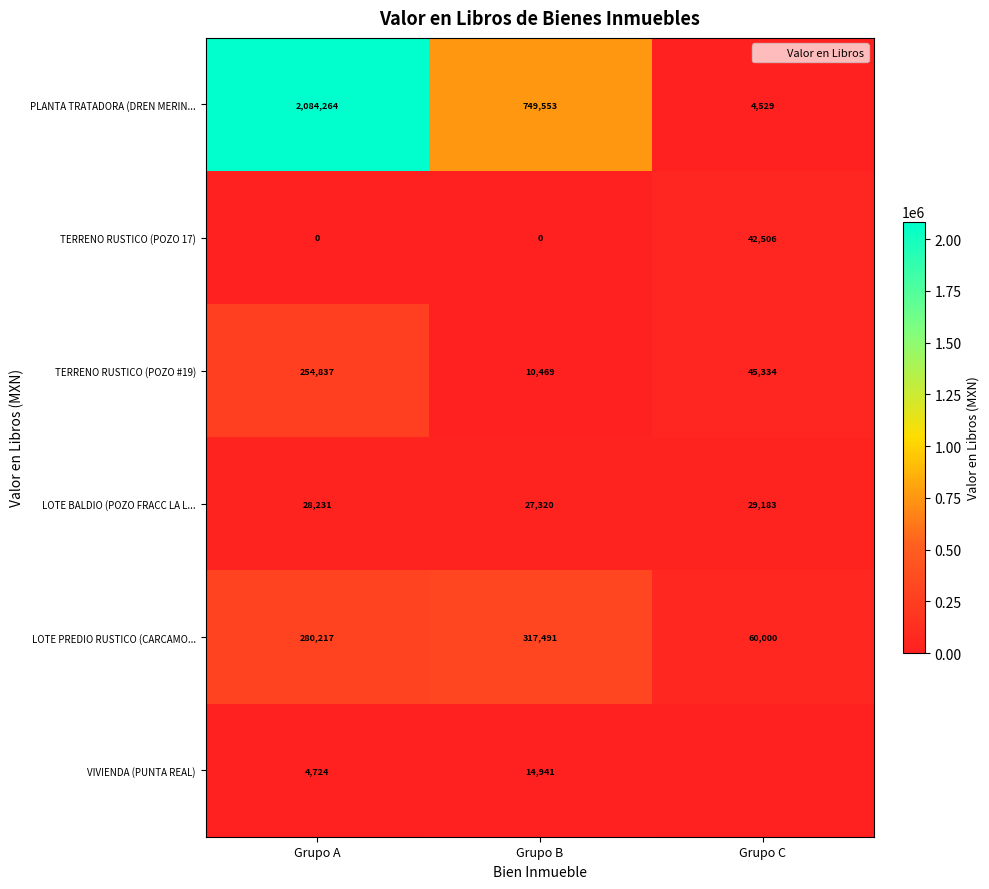

What is the difference between the VIVIENDA (PUNTA REAL) values at Grupo A and Grupo B?

10217.0